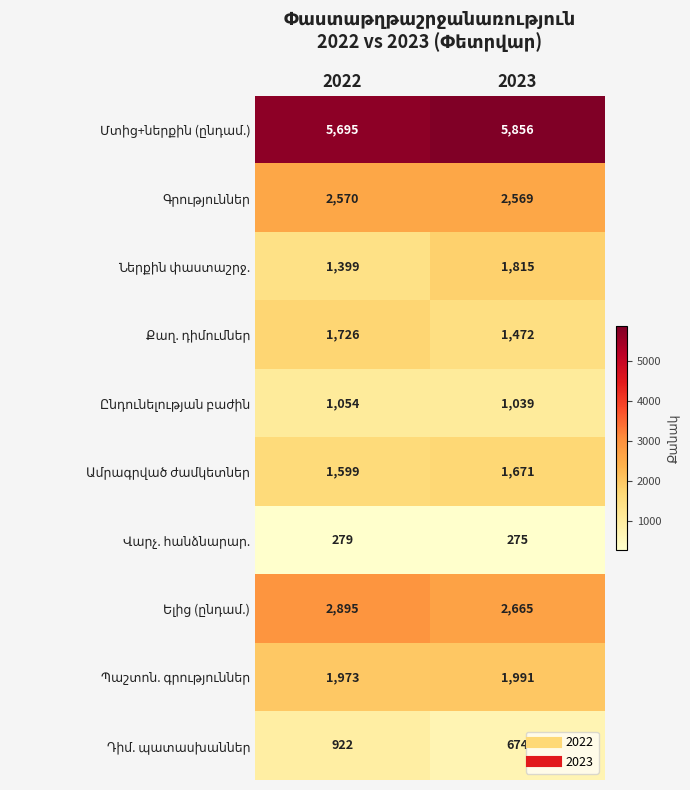

At which category is the sum across all series the highest?

2022